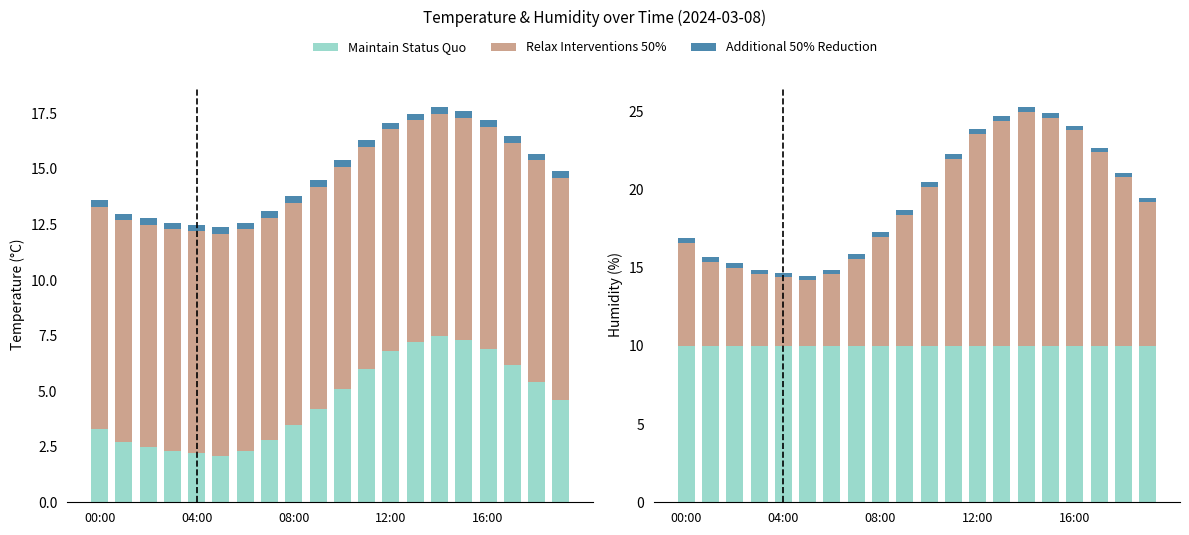

What position from the left is 18?

19